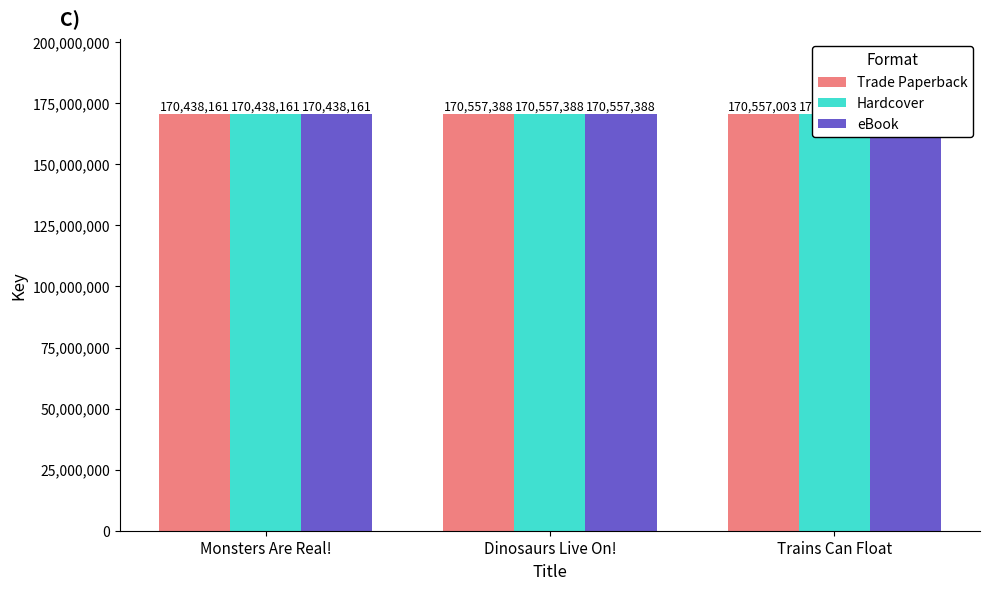

Read the Trade Paperback value at Trains Can Float.

170557003